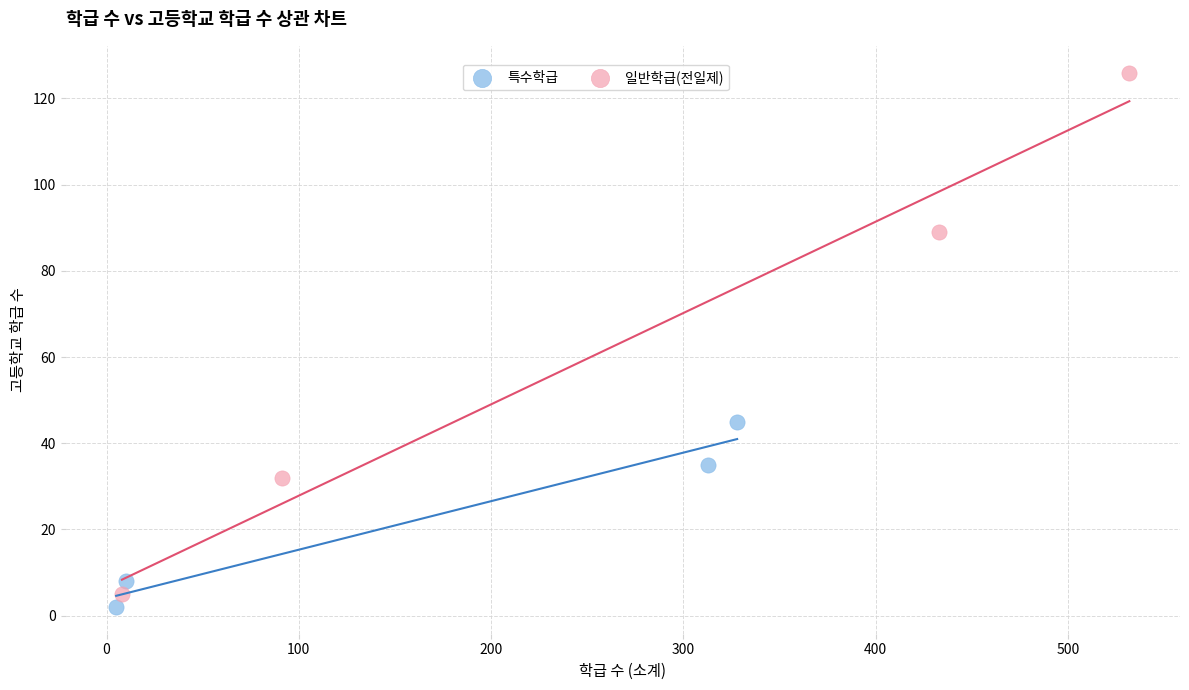

Which series contains the highest Y value?

일반학급(전일제)